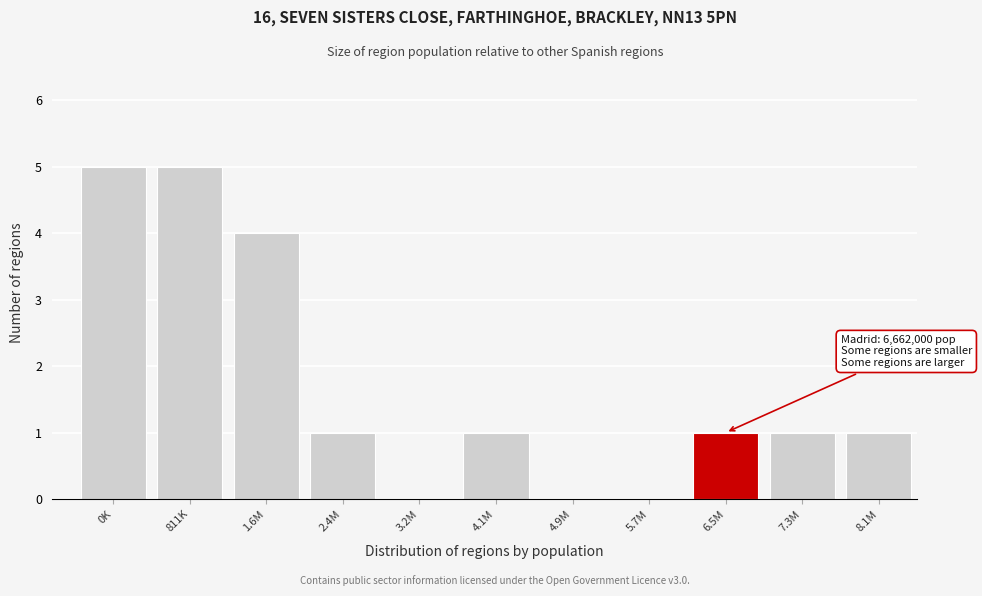

Reading left to right, extract all data points from this chart.

0K=5	811K=5	1.6M=4	2.4M=1	3.2M=0	4.1M=1	4.9M=0	5.7M=0	6.5M=1	7.3M=1	8.1M=1